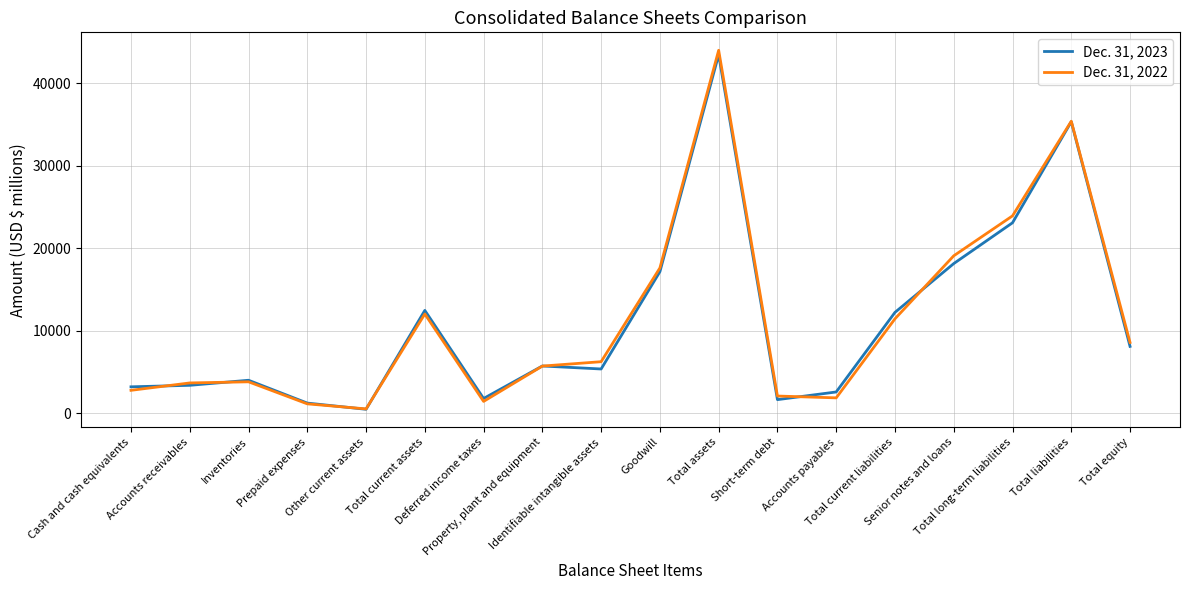

List the series in order of their overall mean, highest first.

Dec. 31, 2022, Dec. 31, 2023